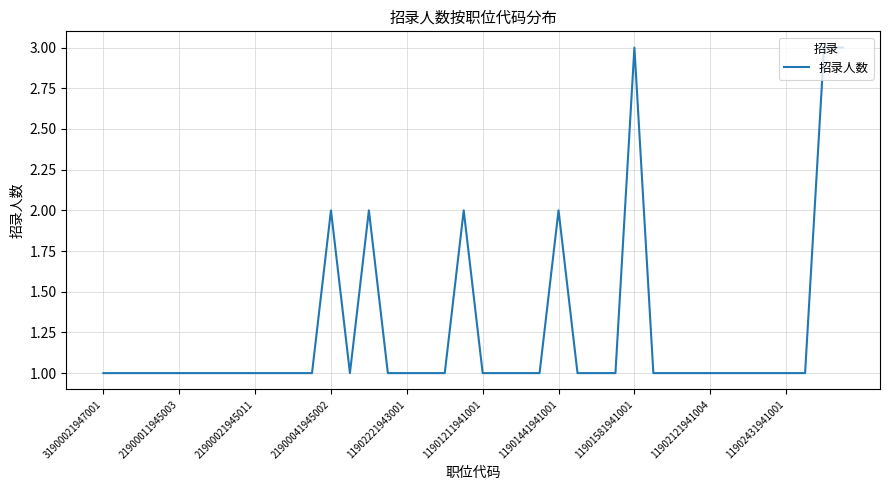

What is the sum of all values?

50